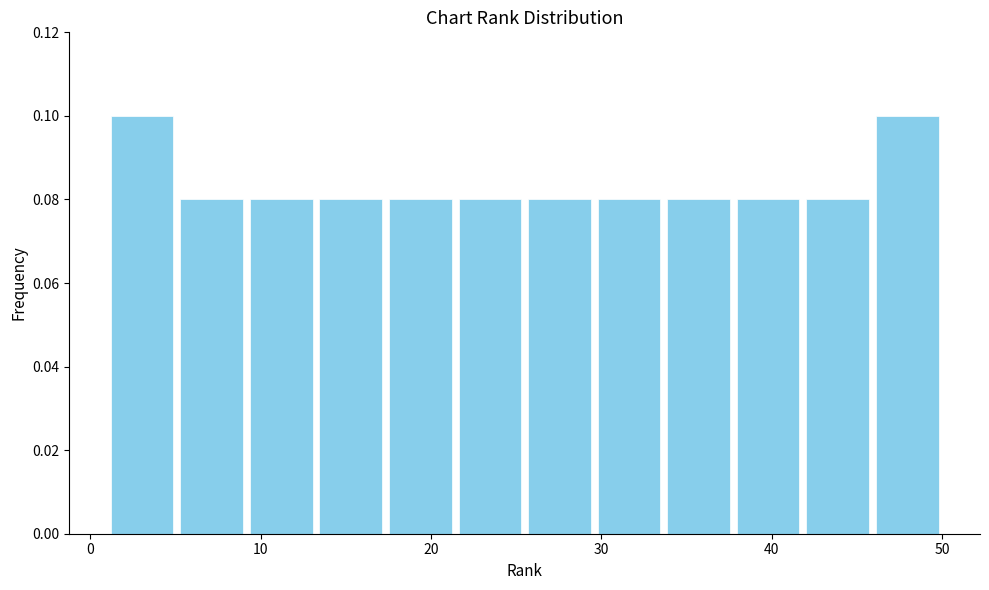

Reading left to right, list every bar in this chart as the range it spans on the x-axis followed by its height. Neither the bar edges nor the heights are printed on the chart, so give them approximately, as read against the axes.

1 to 5: 0.10
5 to 9: 0.08
9 to 13: 0.08
13 to 17: 0.08
17 to 21: 0.08
21 to 26: 0.08
26 to 30: 0.08
30 to 34: 0.08
34 to 38: 0.08
38 to 42: 0.08
42 to 46: 0.08
46 to 50: 0.10